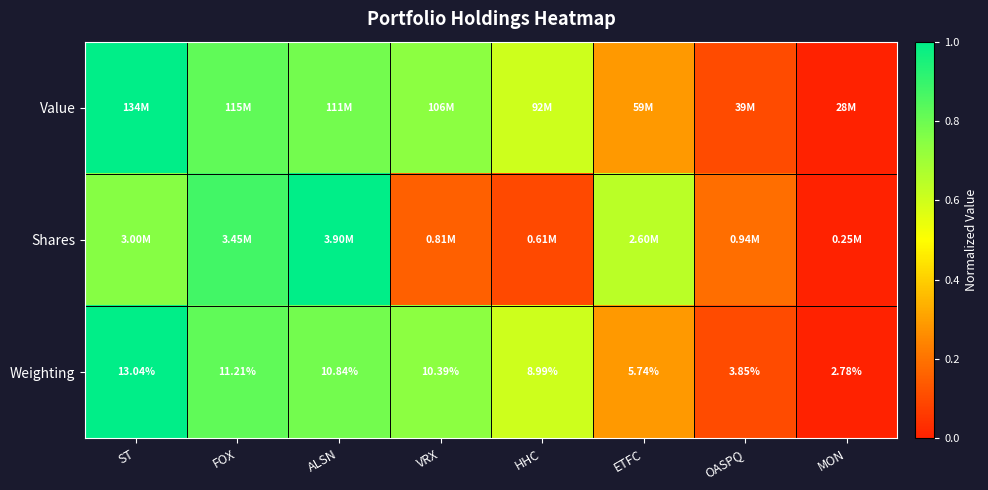

At which label does Weighting reach its peak?

ST